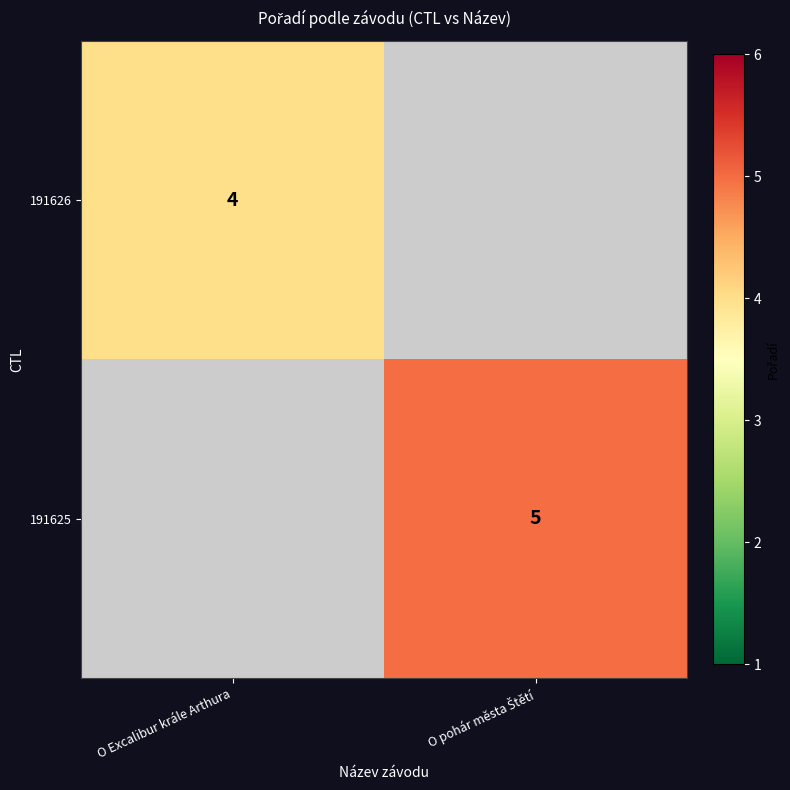

Is it true that 191626 equals 2 at O Excalibur krále Arthura?

False